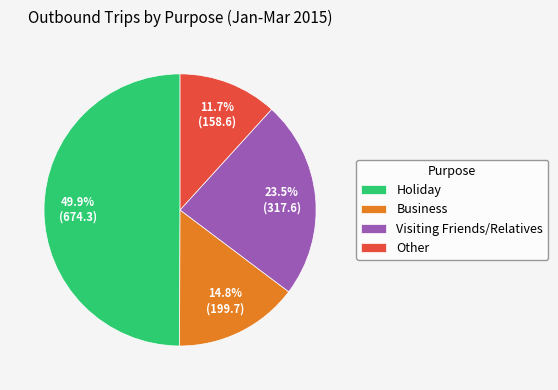

True or false: Other accounts for 19% of the total.

False